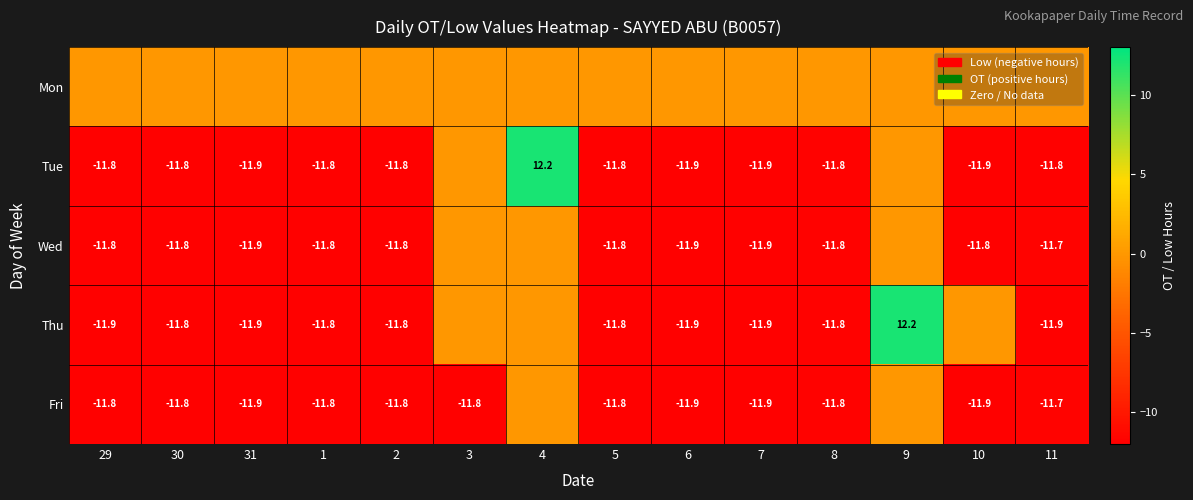

The value of Wed at 8 is -3.9. True or false?

False